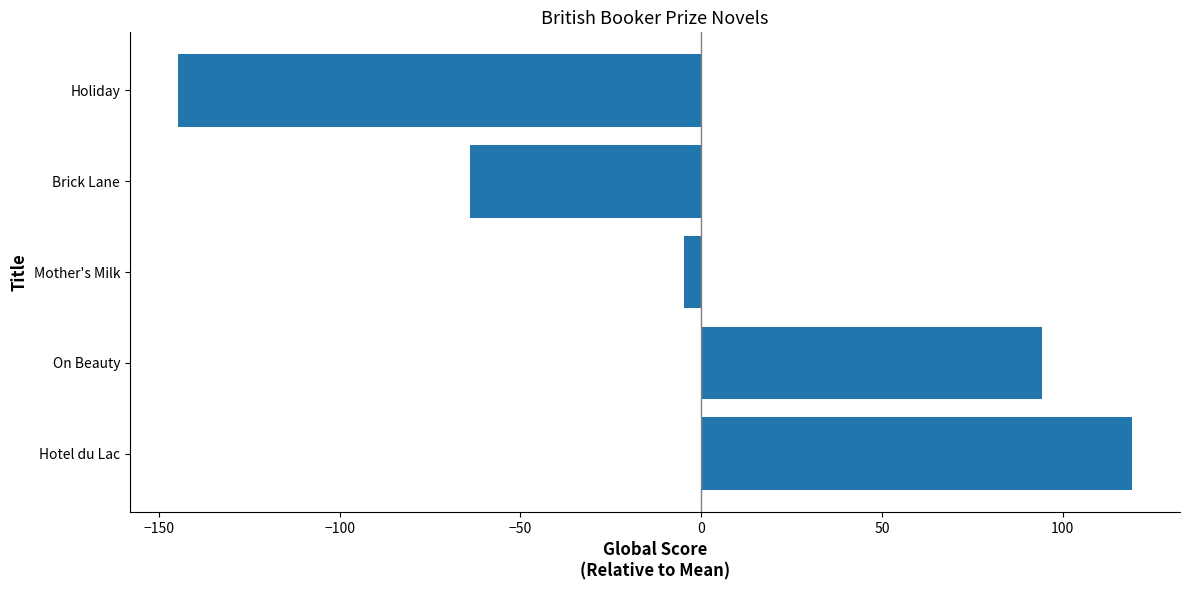

The value at On Beauty is 36.6. True or false?

False